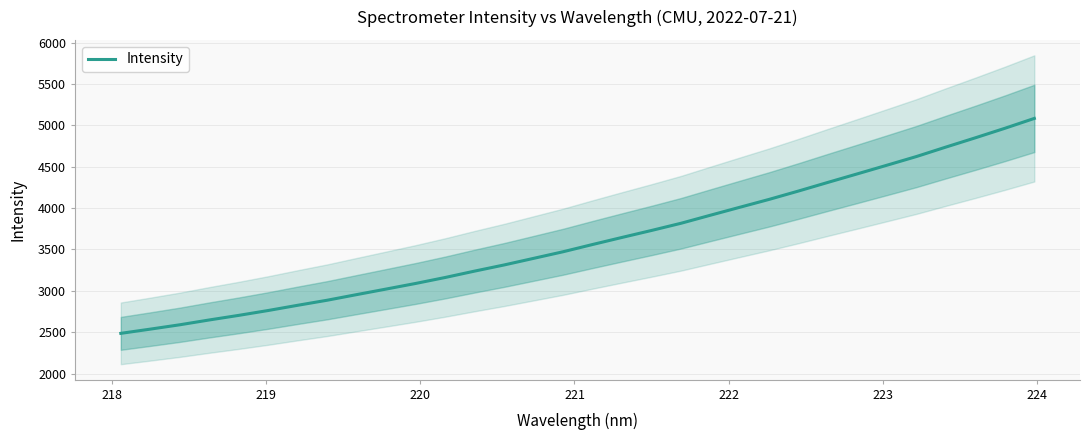

Reading left to right, transcribe all the data shown in this chart.

2485.7	2536.7	2589.3	2647.6	2703.1	2762.1	2825.1	2886.3	2954.2	3021.3	3089.0	3161.1	3238.3	3312.6	3392.3	3472.1	3559.7	3645.2	3729.3	3816.2	3913.6	4009.9	4105.7	4207.0	4311.6	4414.6	4518.7	4623.5	4737.7	4849.6	4964.3	5083.6